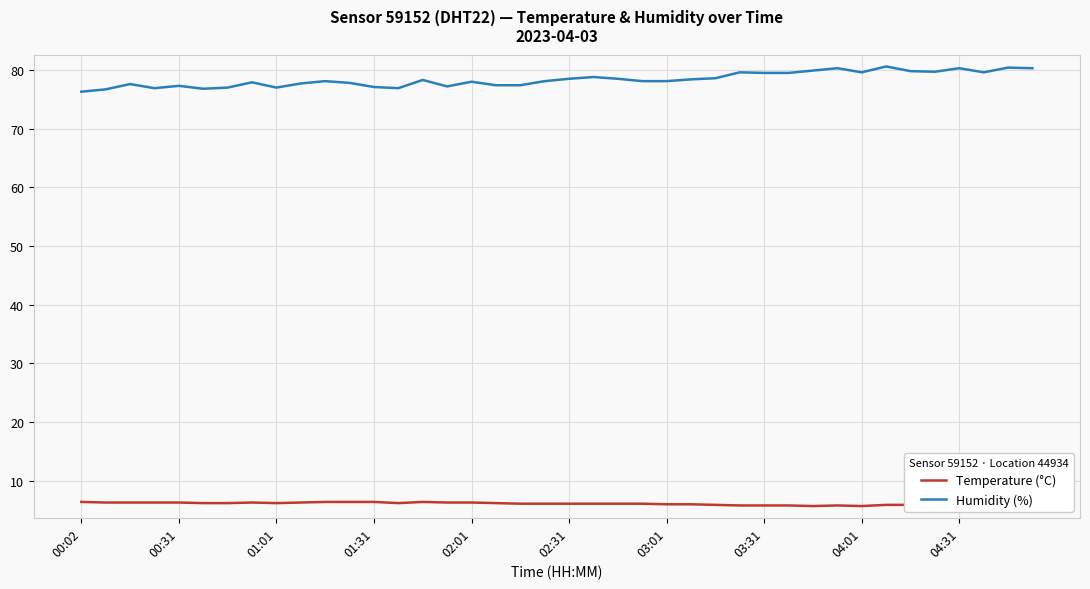

Does the chart have visible grid lines?

Yes